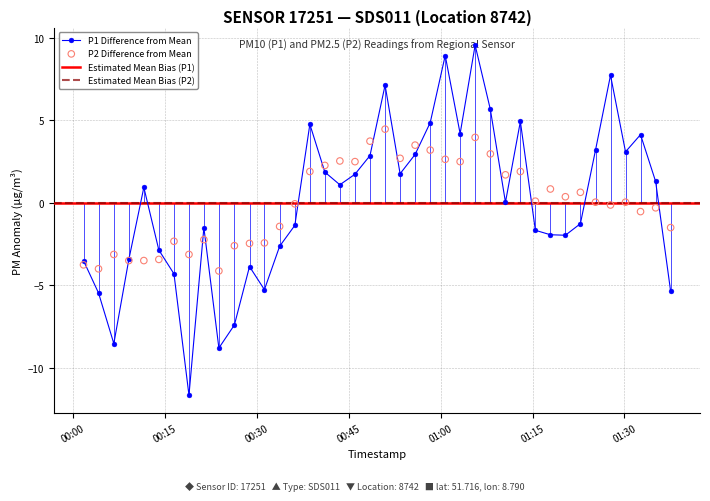

What is the value of the P1 Difference from Mean point at the 12th from the left?

-3.9